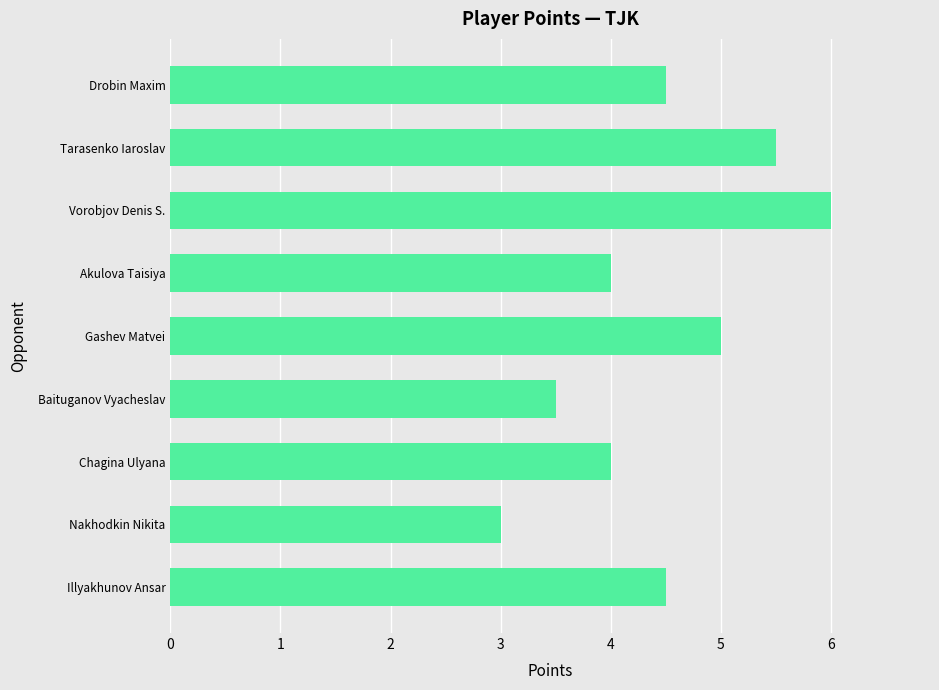

How many series are shown in this chart?

1